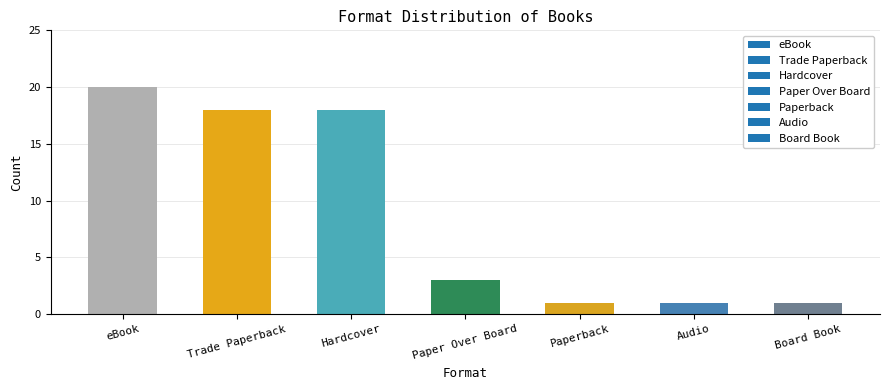

What is the value of the 4th bar from the left?

3